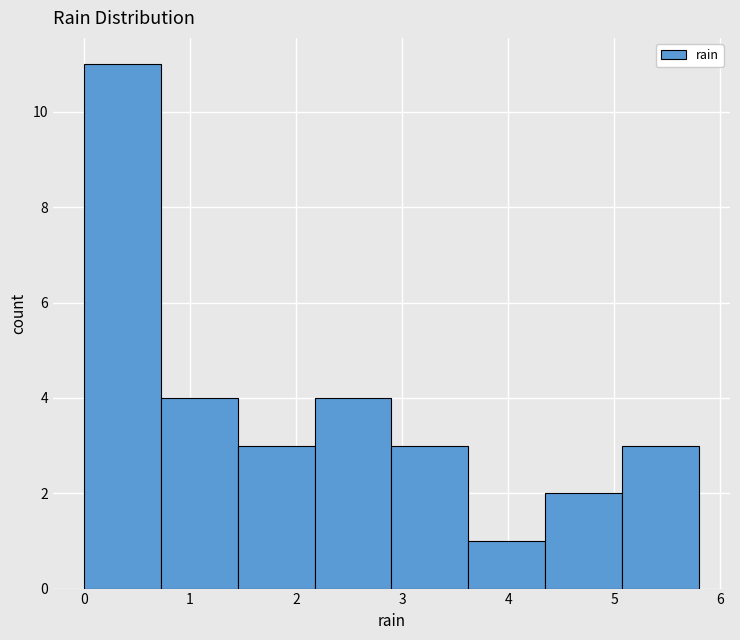

How tall is the bar that spans 0.7 to 1.5 on the x-axis? Neither the bar edges nor the heights are printed on the chart, so give them approximately, as read against the axes.

4